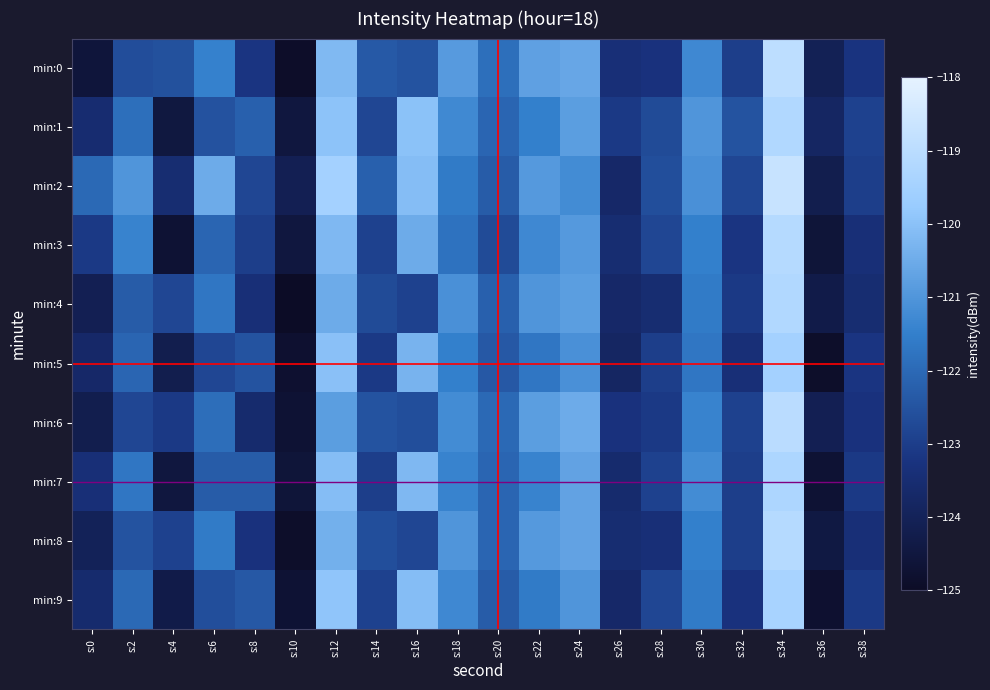

At which category is the sum across all series the highest?

s:34